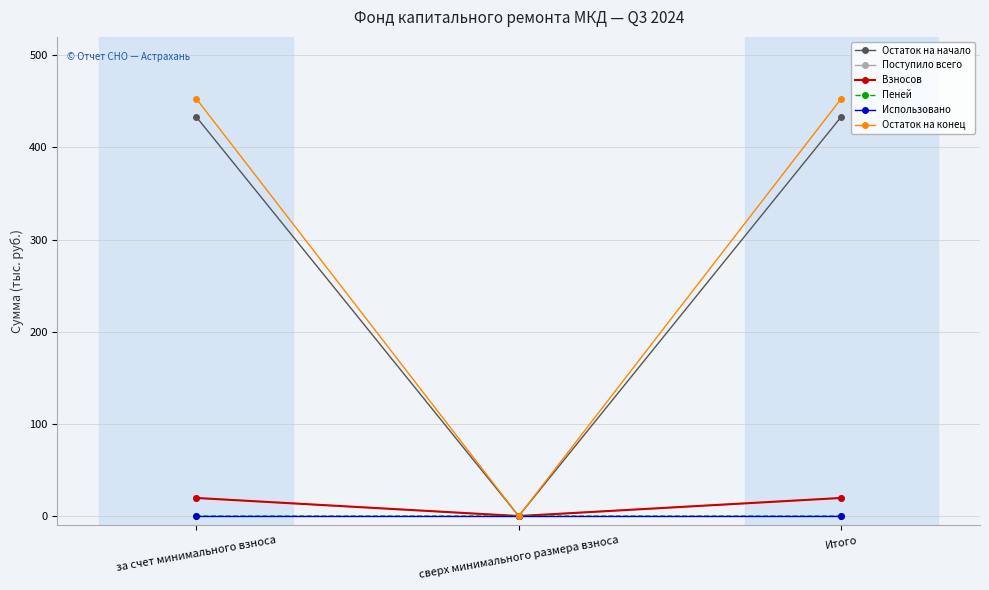

True or false: Использовано has a value of 0.0 at Итого.

True